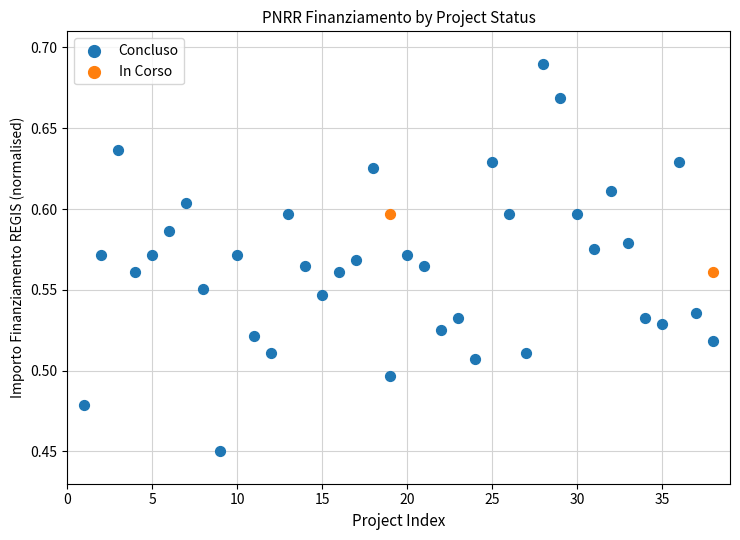

What are all the series names shown in the legend?

Concluso, In Corso